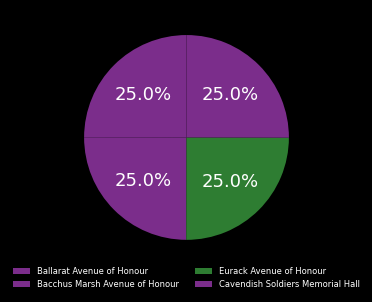

Which category has the smallest portion of the pie?

Ballarat Avenue of Honour